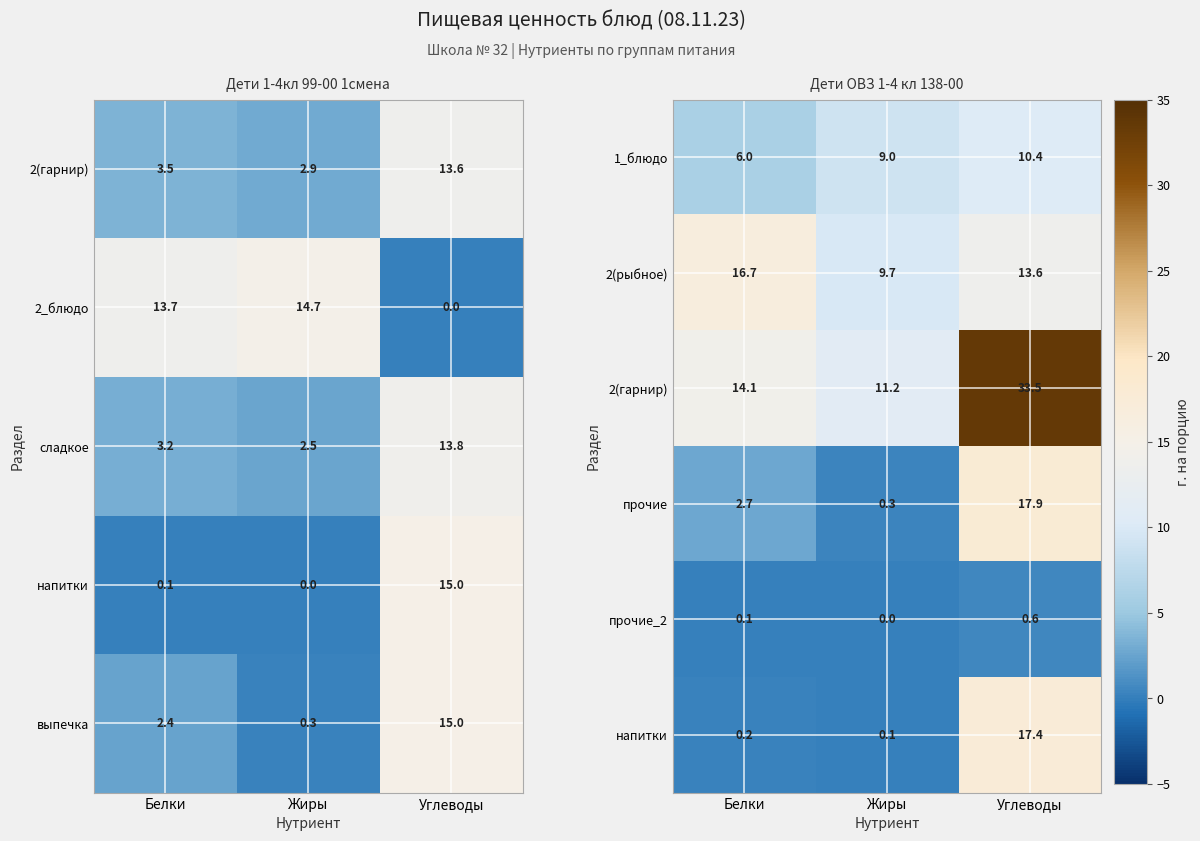

What is the difference between the прочие values at Белки and Углеводы?

15.2